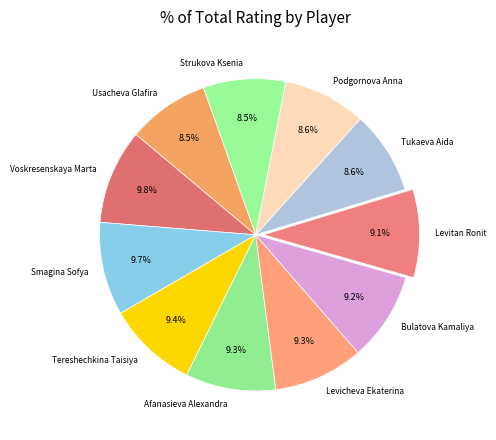

Is Smagina Sofya the majority of the pie?

No